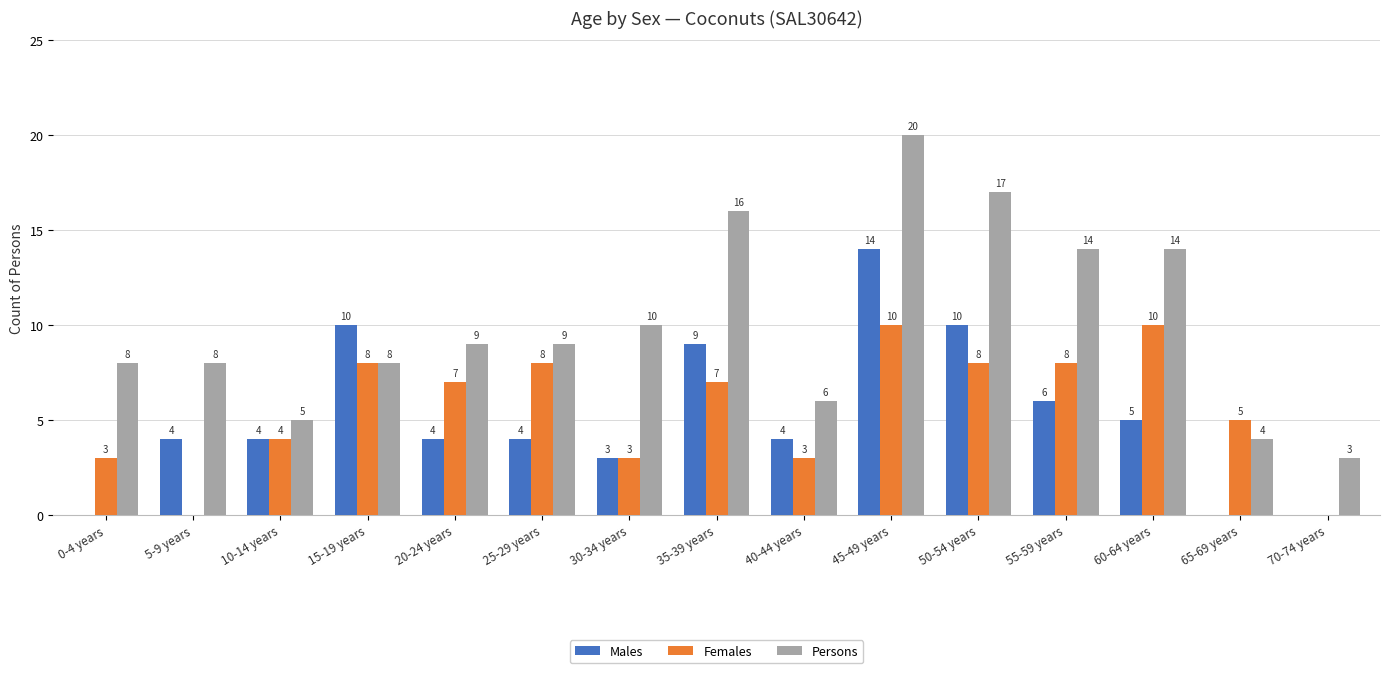

What is the sum of all Females values?

84